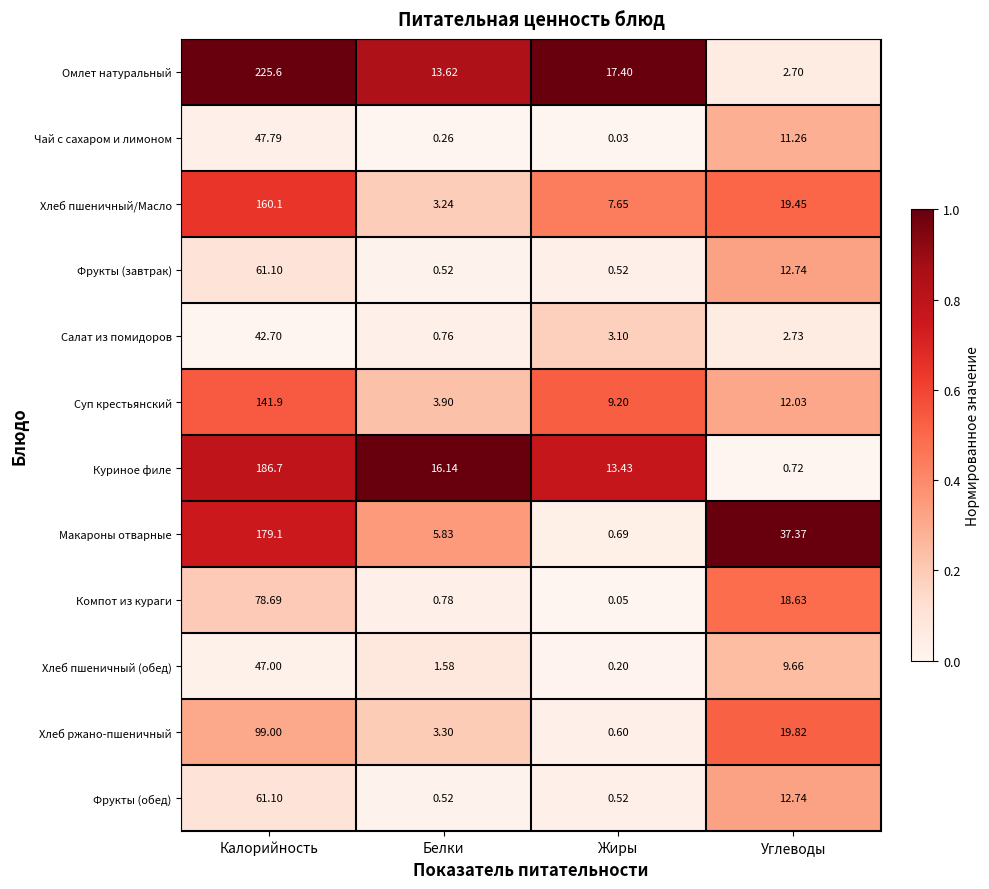

At which category is the sum across all series the highest?

Калорийность